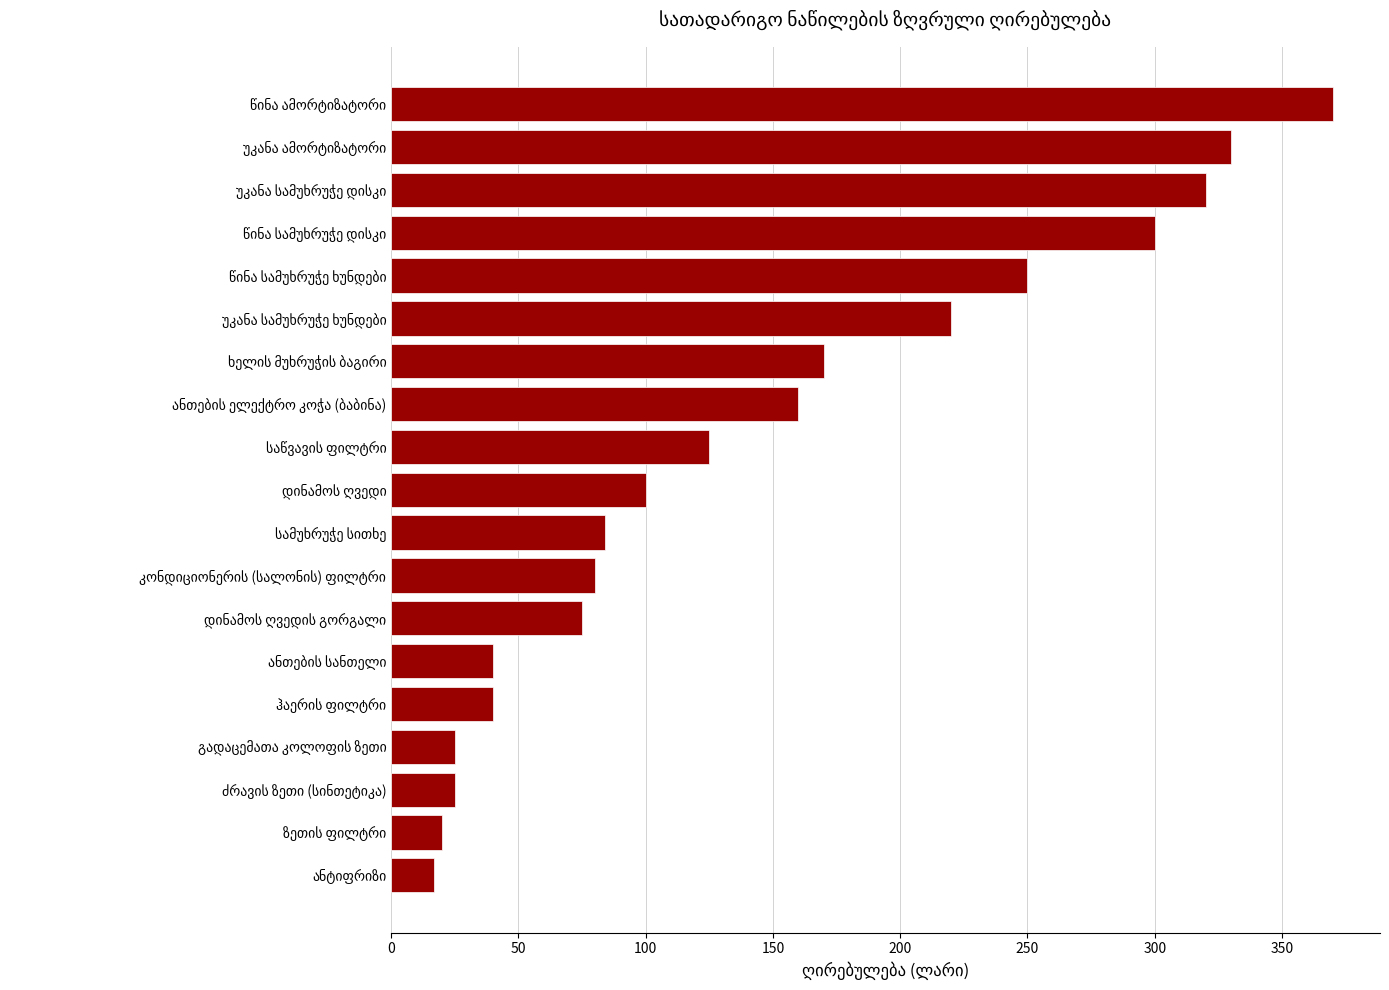

What is the sum of all values?

2751